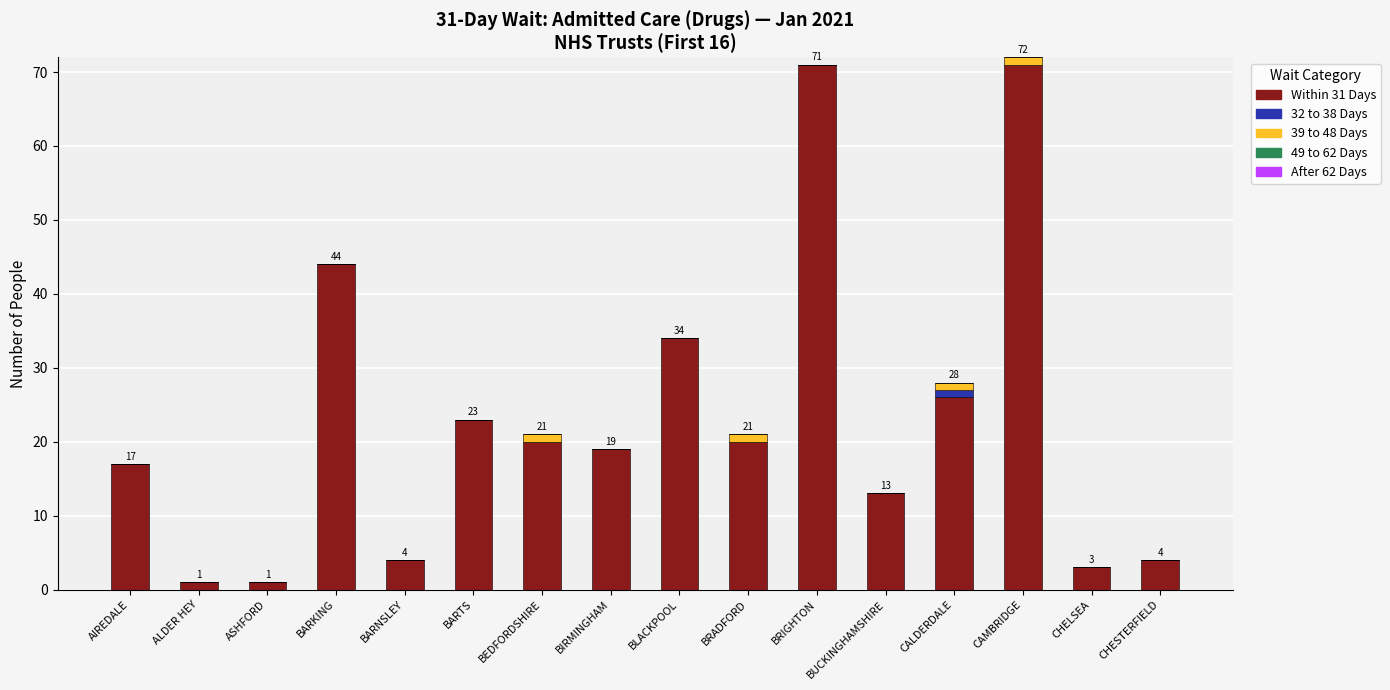

What is the total value across all series at BRIGHTON?

71